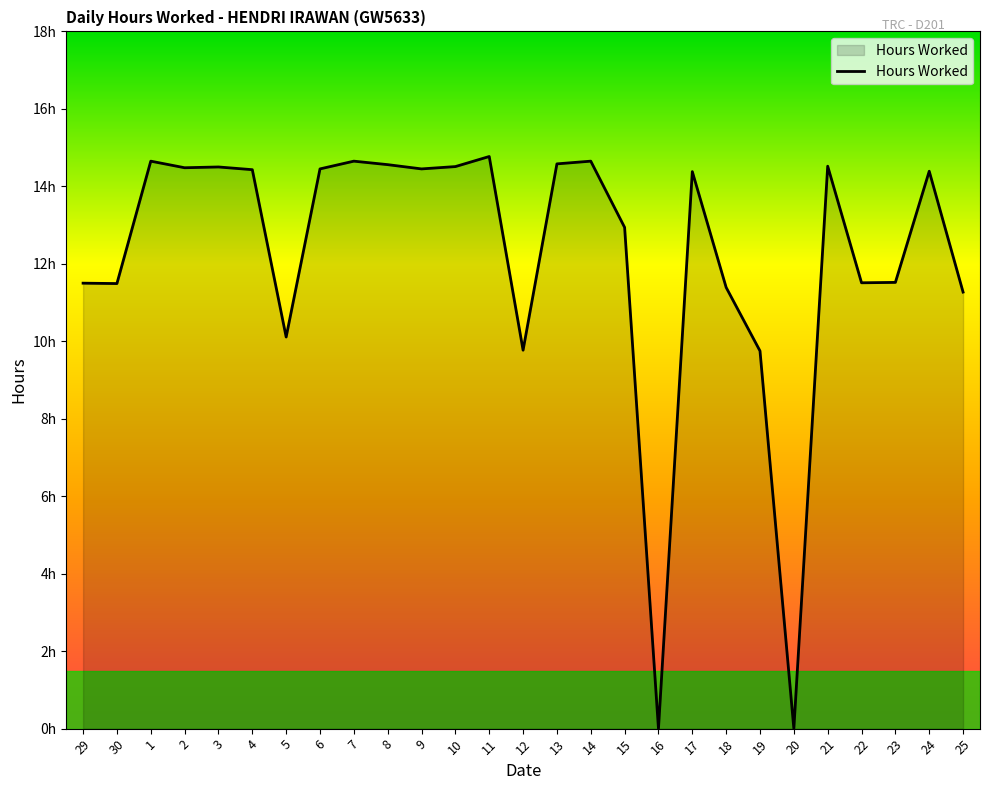

Reading left to right, transcribe all the data shown in this chart.

11.5	11.5	14.7	14.5	14.5	14.4	10.1	14.4	14.7	14.6	14.4	14.5	14.8	9.8	14.6	14.7	12.9	0.0	14.4	11.4	9.8	0.0	14.5	11.5	11.5	14.4	11.3